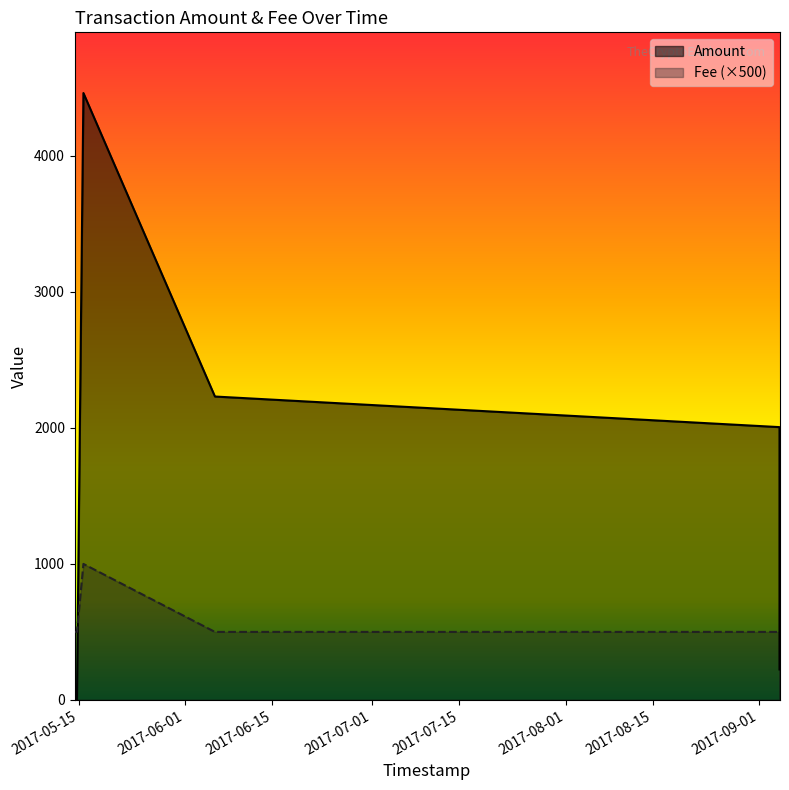

Which label corresponds to the largest value in the chart?

2017-05-15 17:42:33